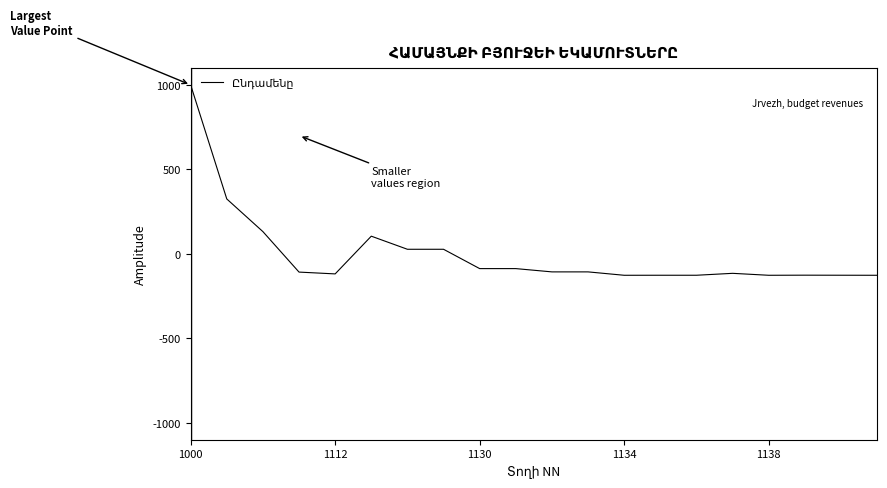

Does the chart have visible grid lines?

No